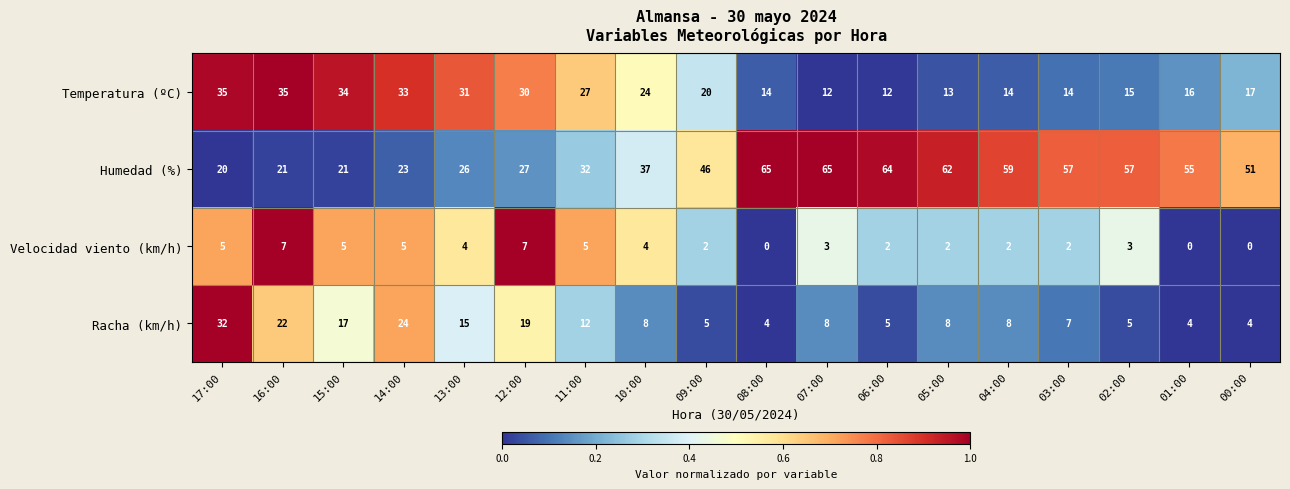

Is it true that Temperatura (ºC) equals 14 at 03:00?

True